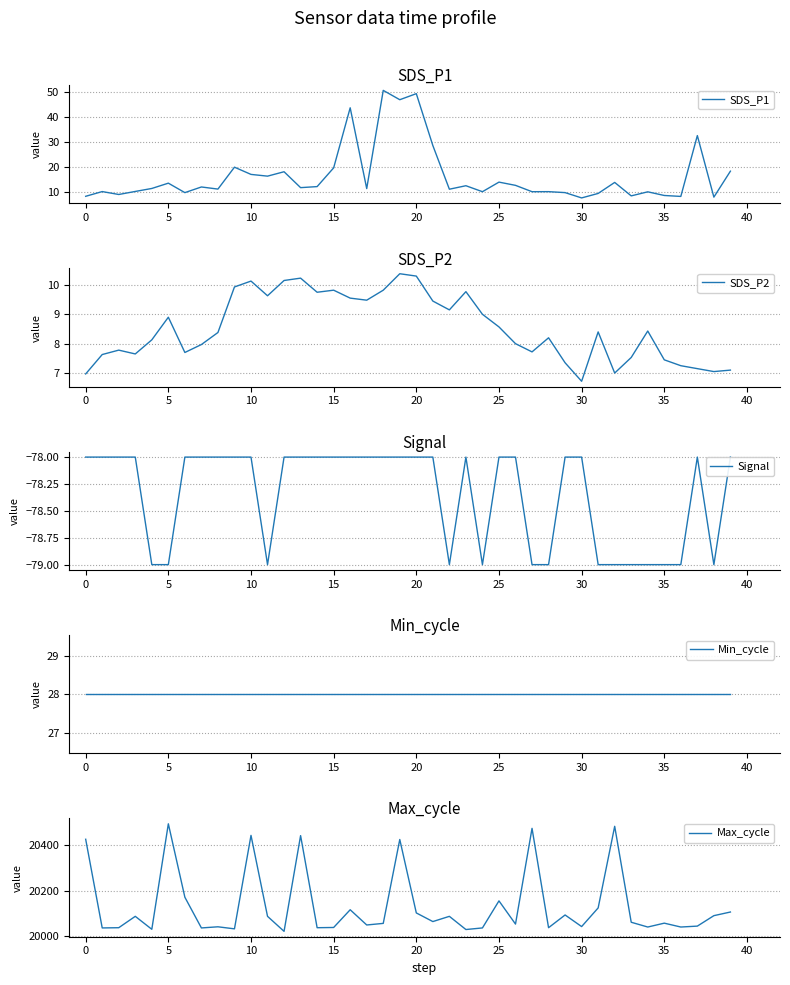

What is the label of the 17th point from the left?

16